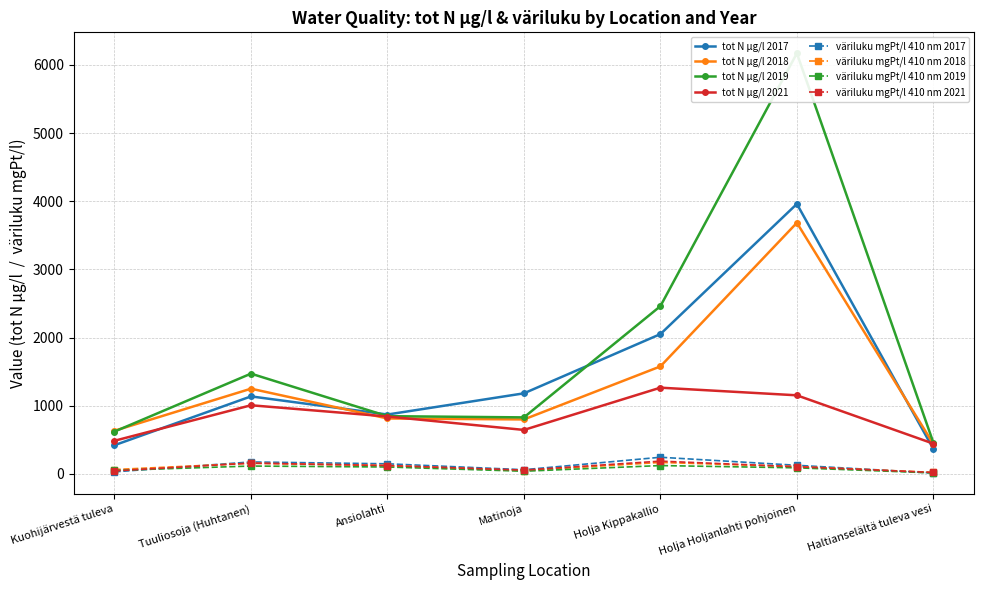

Which category has the highest value across all series?

Holja Holjanlahti pohjoinen